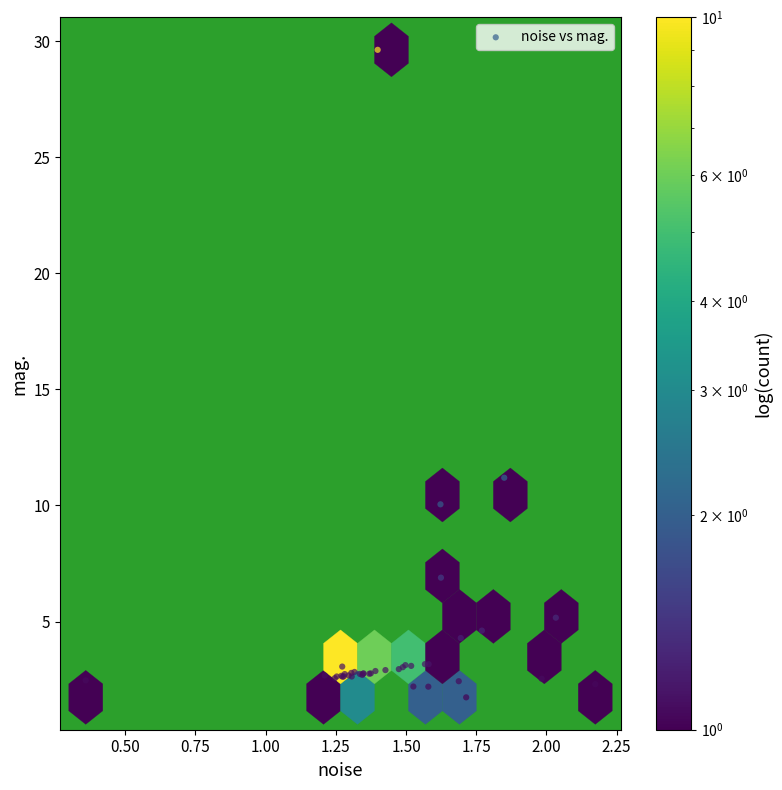

What Y value in the scatter plot is closest to 15?

11.2